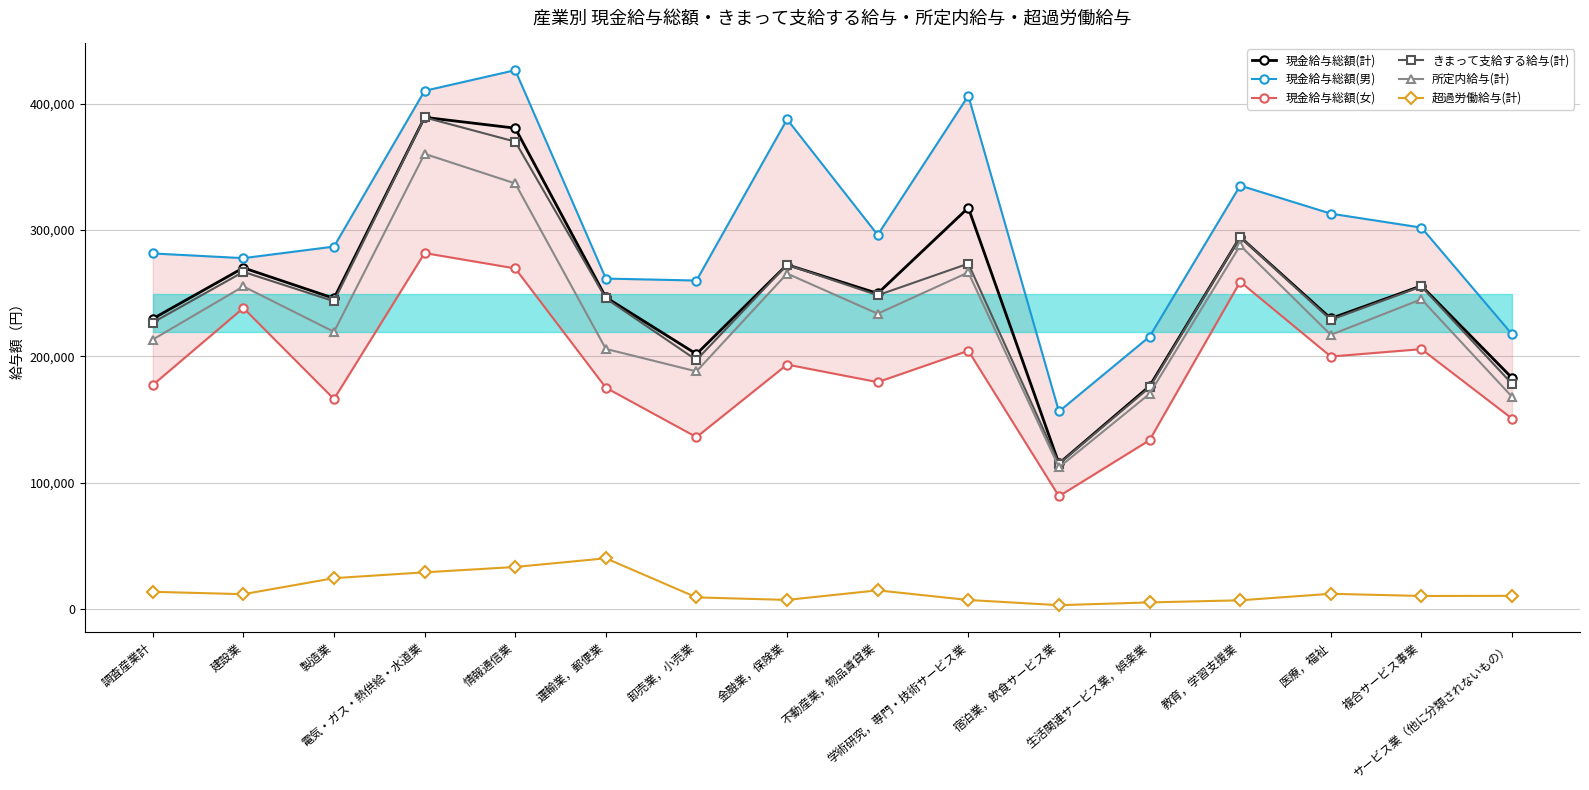

True or false: 所定内給与(計) and 現金給与総額(男) cross at least once.

False